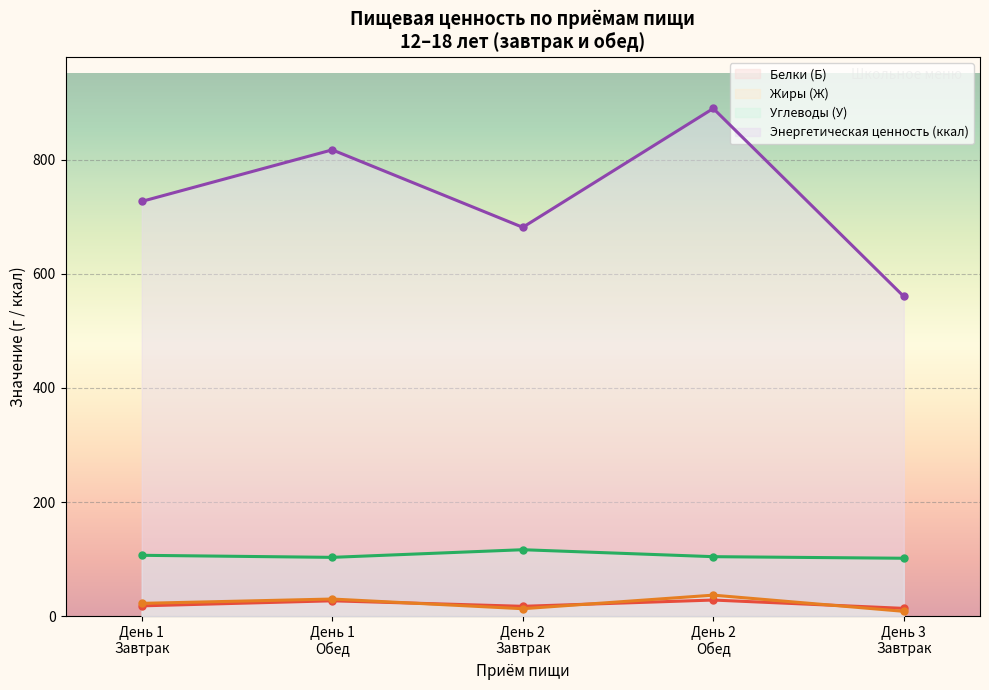

What position from the right is День 1
Завтрак?

5